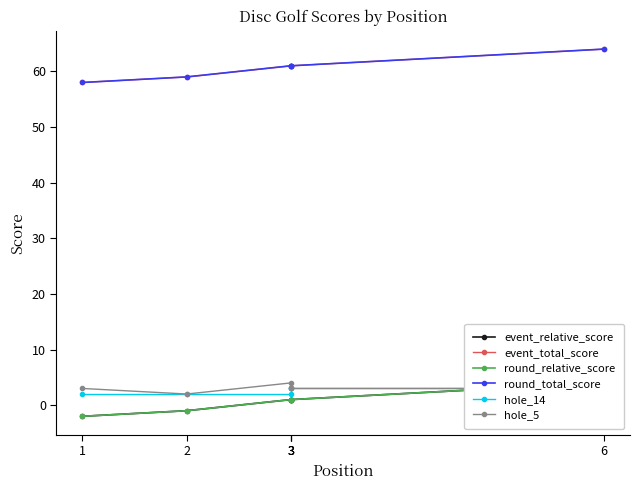

Rank the categories by round_total_score value from highest to lowest.

6, 3, 3, 3, 2, 1